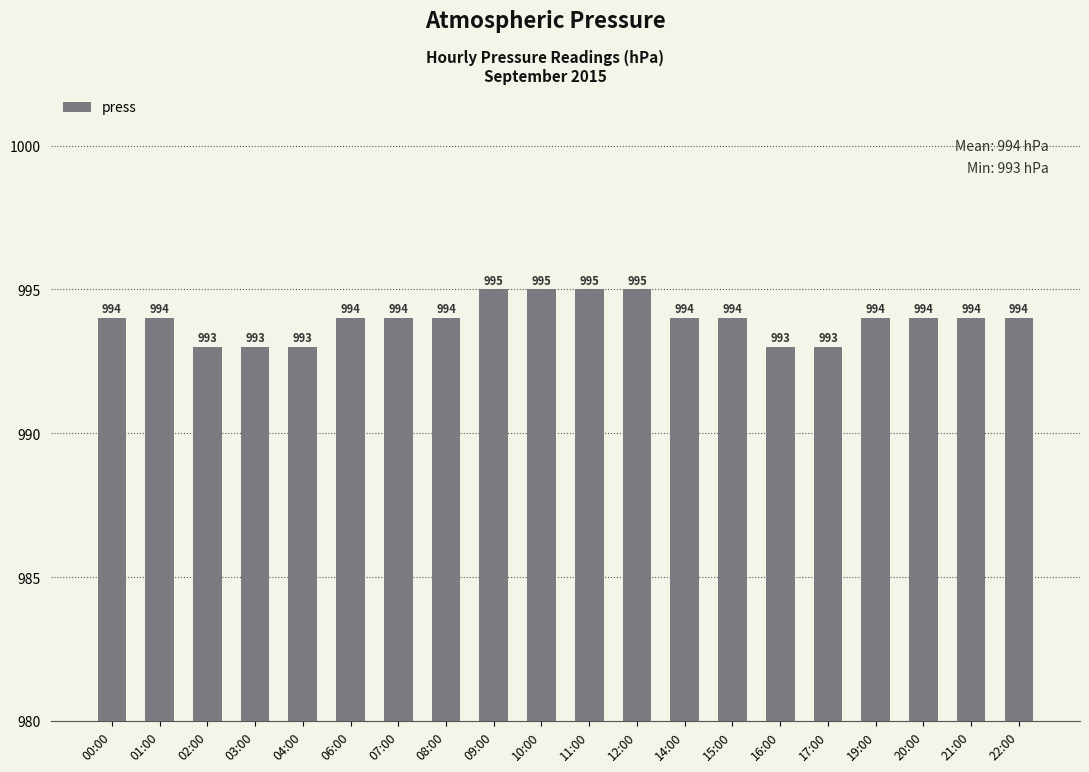

What is the approximate value at 00:00?

994